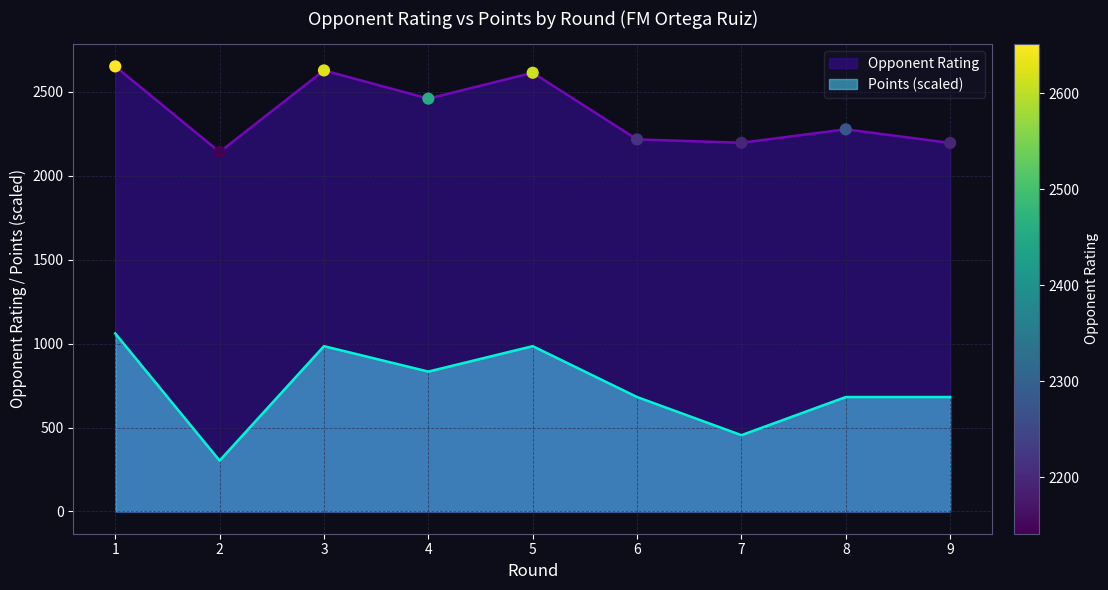

Which series has the largest total across all categories?

Opponent Rating